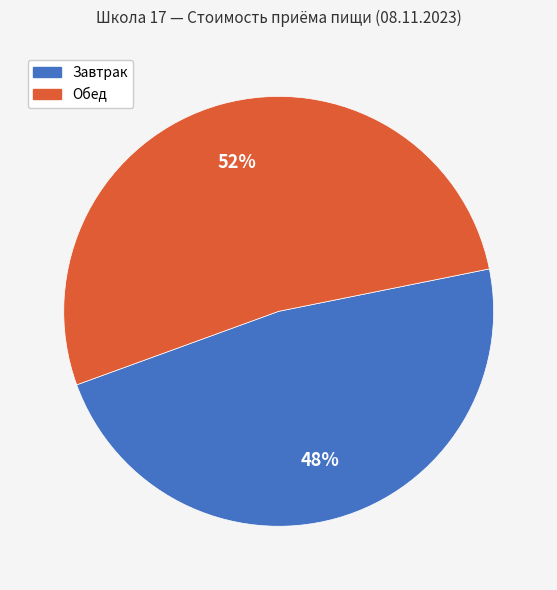

True or false: Обед accounts for 45% of the total.

False